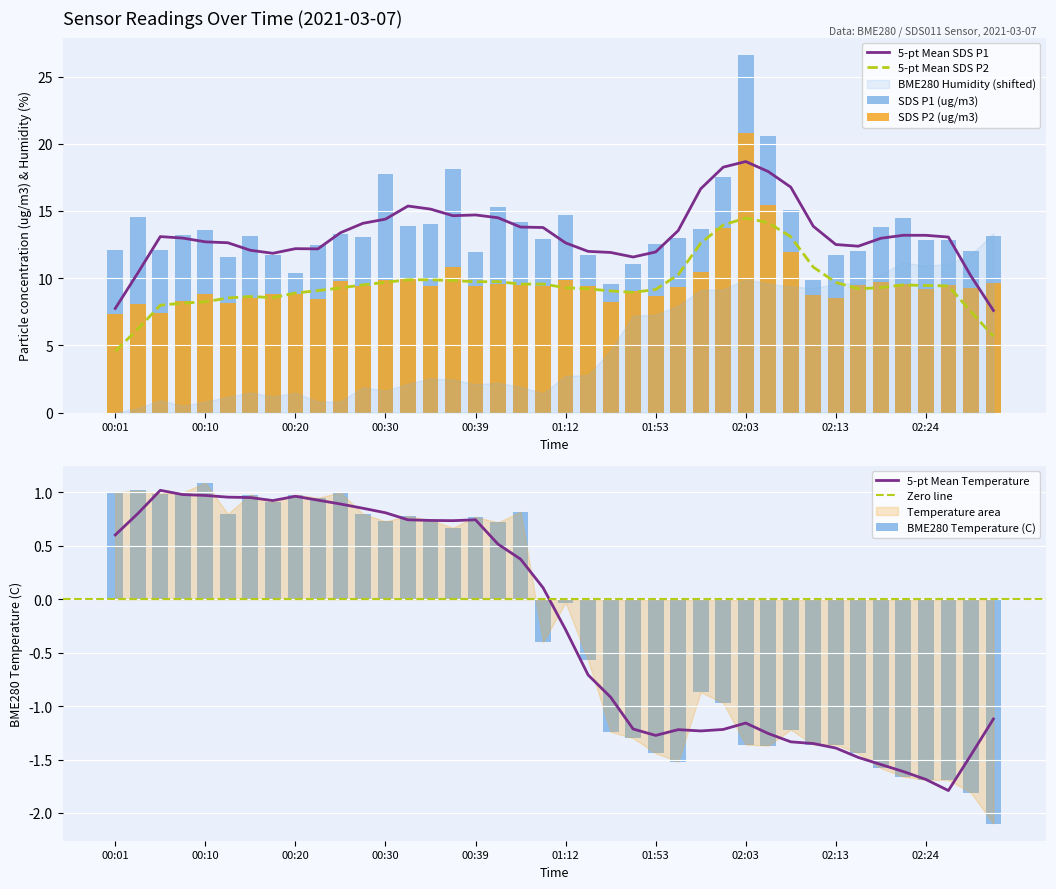

What is the sum of all SDS_P1 values?

547.9